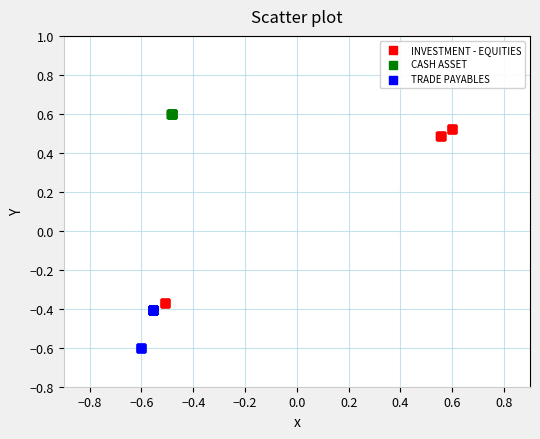

Which series reaches the minimum Y coordinate?

TRADE PAYABLES